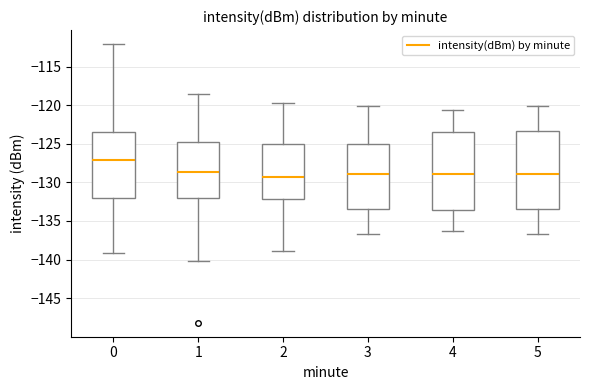

Reading left to right, read every box against the y-axis: the position of its median line, the range the box covers, and the ends of its whiskers. The values are not printed on the chart, so give them approximately, as read against the axis.

0: median -127.0, box -132.0 to -123.5, whiskers -139.0 to -112.0
1: median -128.5, box -132.0 to -125.0, whiskers -140.0 to -118.5
2: median -129.5, box -132.0 to -125.0, whiskers -139.0 to -119.5
3: median -129.0, box -133.5 to -125.0, whiskers -136.5 to -120.0
4: median -129.0, box -133.5 to -123.5, whiskers -136.5 to -120.5
5: median -129.0, box -133.5 to -123.5, whiskers -136.5 to -120.0